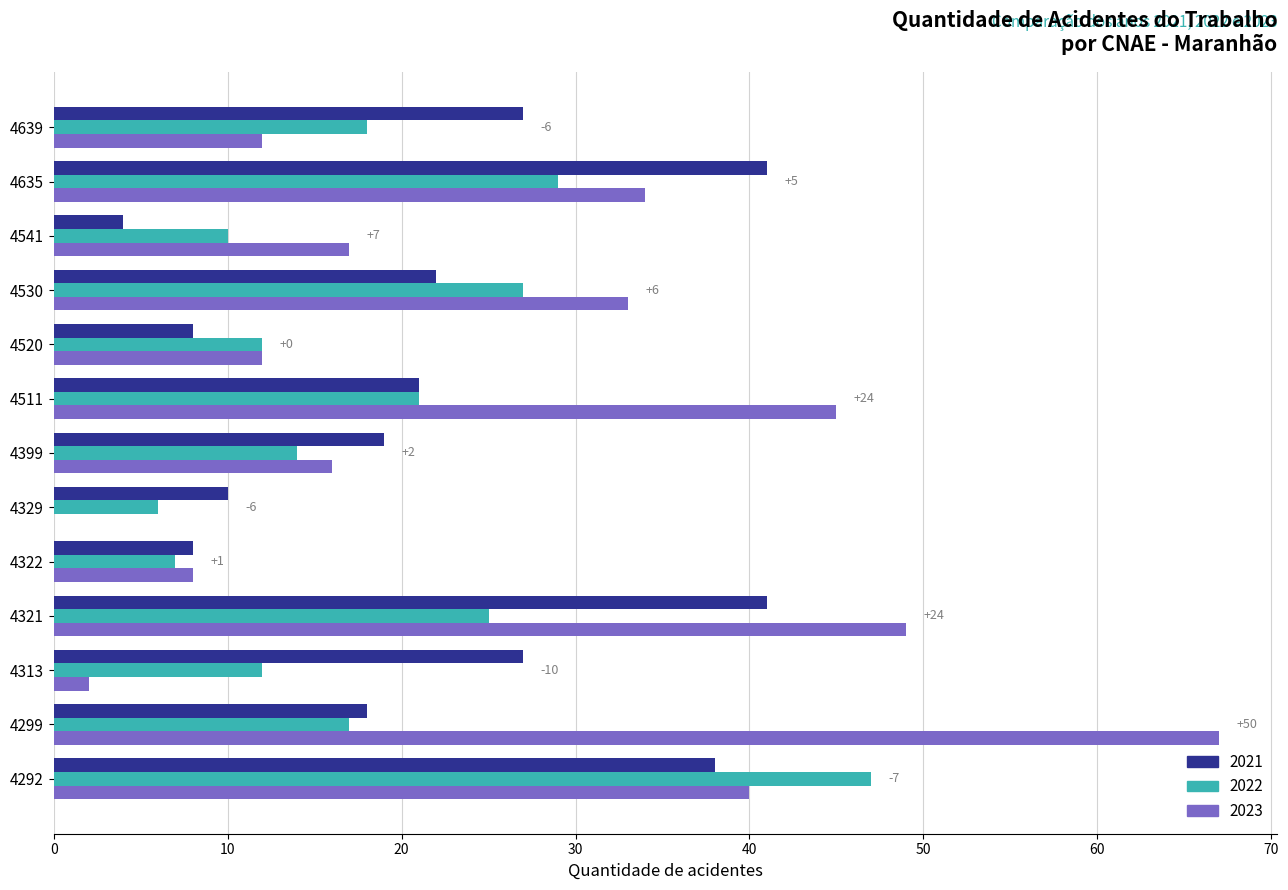

What is the sum of the 2023 values at 4541 and 4313?

19